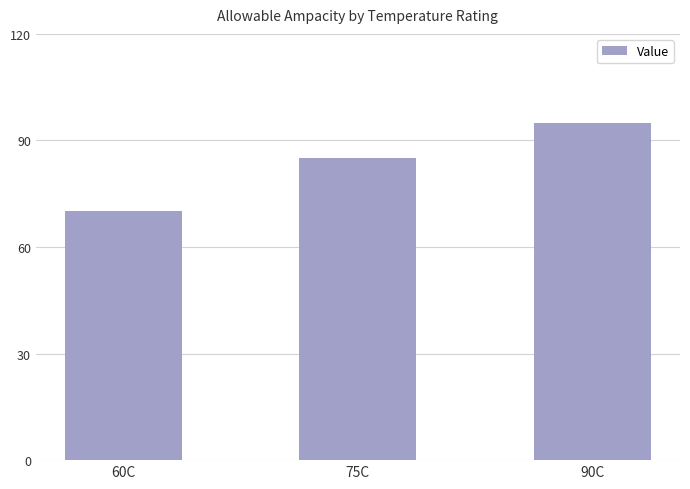

Where is the data nearest to the value 82?

75C